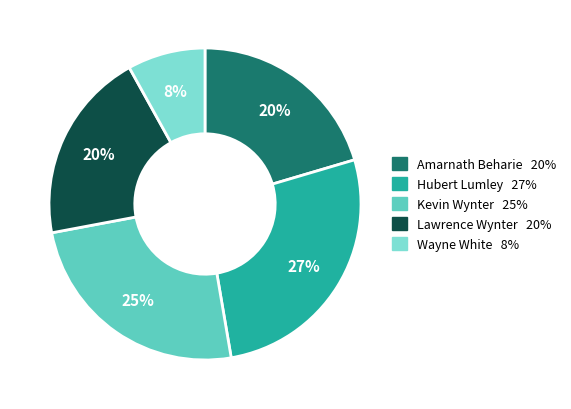

Count the number of slices in the pie.

5